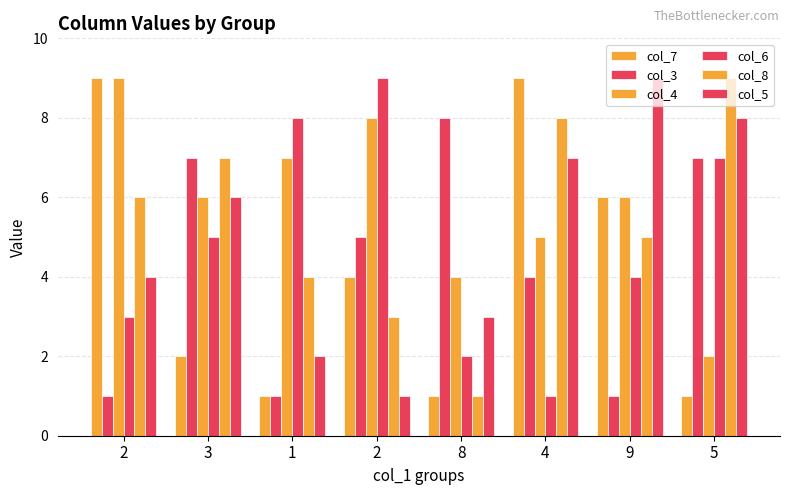

How many values in the col_6 series are below 5?

4